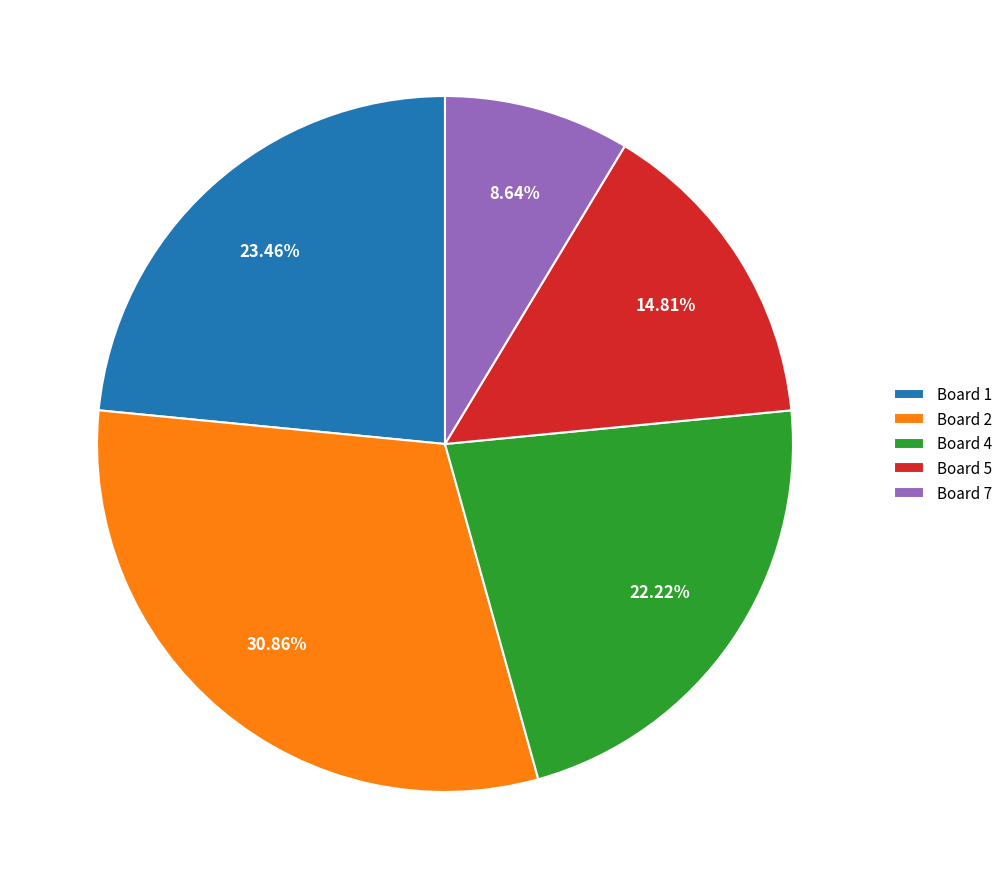

Approximately how many times larger is the value at Board 7 compared to Board 4?

0.4